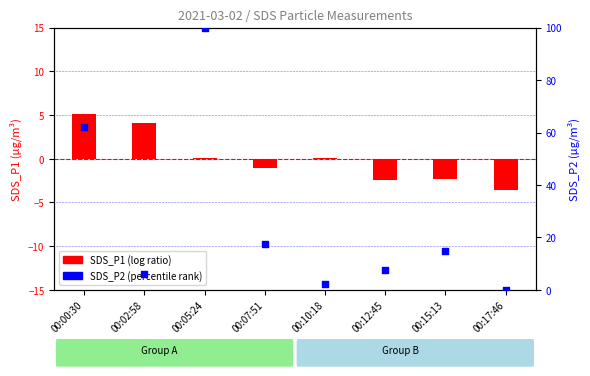

Which series has the largest total across all categories?

SDS_P2 (percentile)